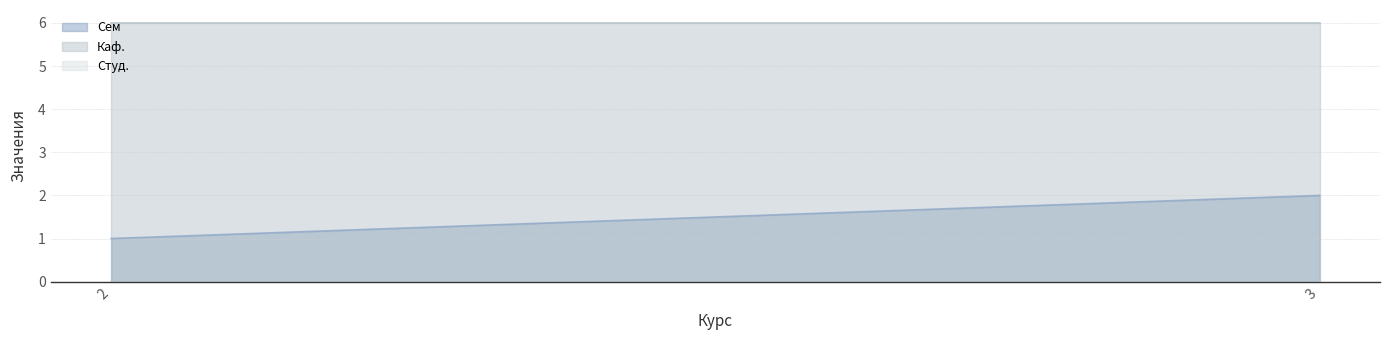

The Сем series shows 0 at 2. True or false?

False